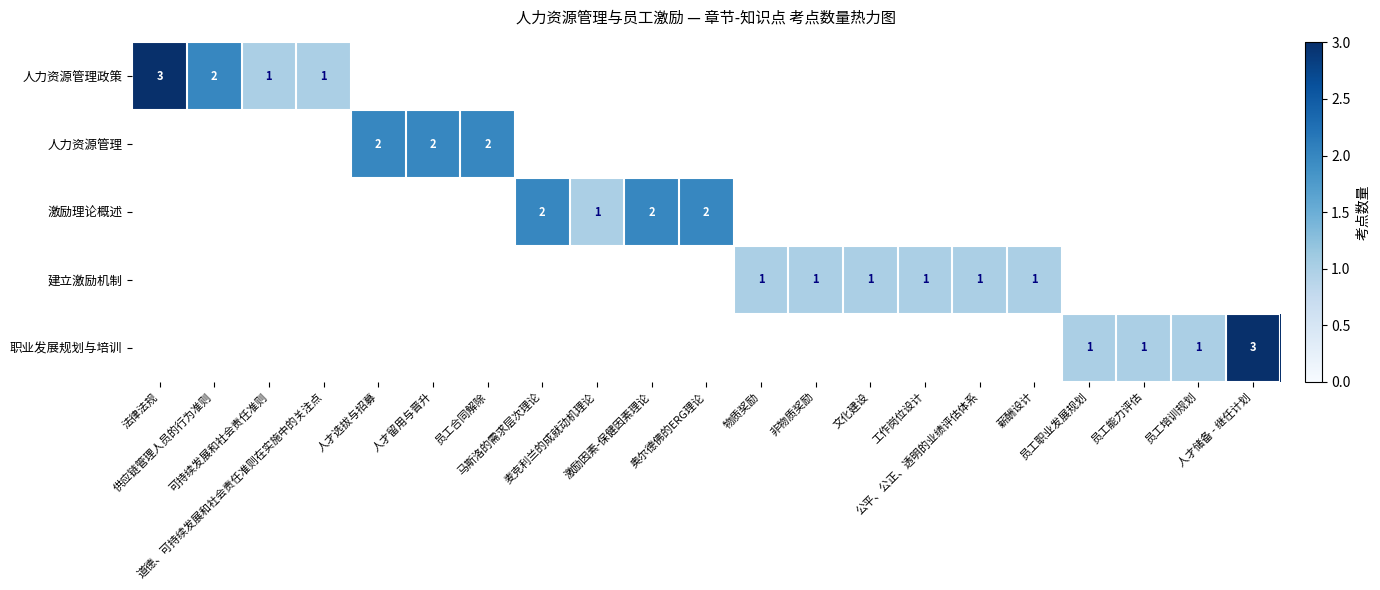

What is the minimum value shown in the chart?

1.0